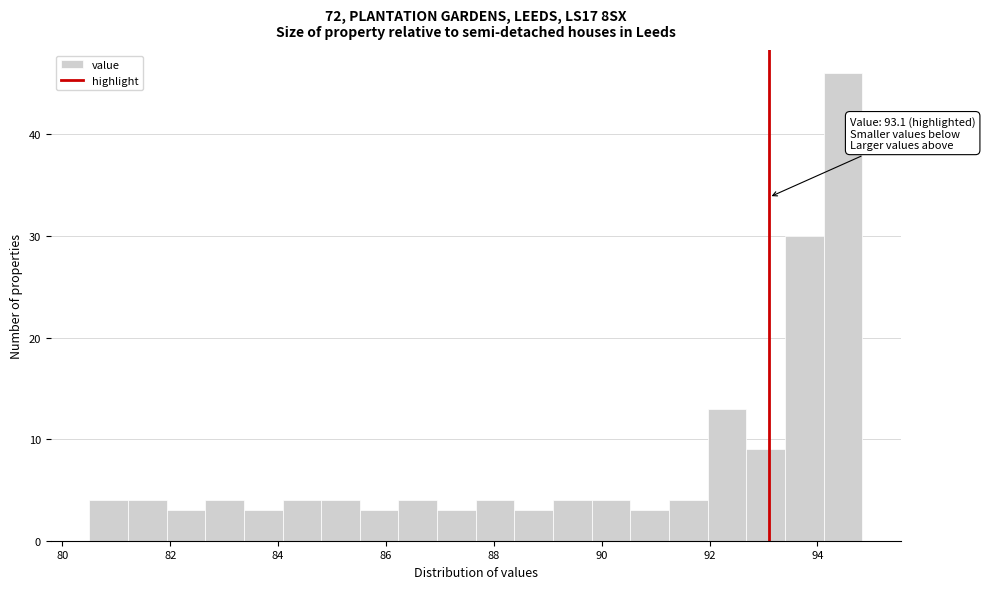

Around what value on the x-axis is the tallest bar? Give the approximate position of its centre, as read against the axis.

94.4